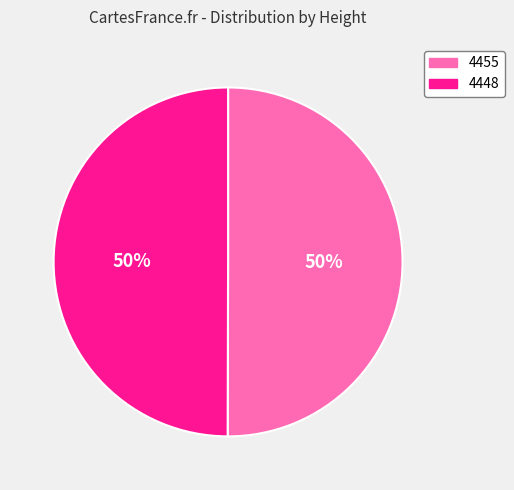

The 4448 slice represents 50% of the pie. True or false?

True